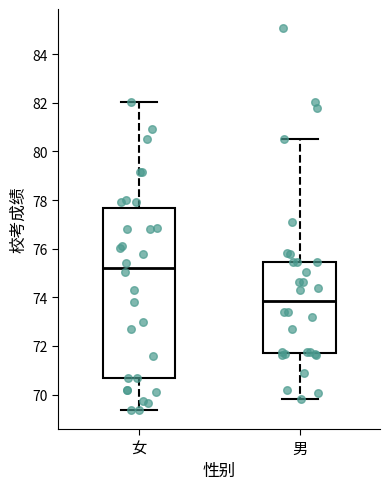

Comparing the boxes themselves (not the whiskers), which one is the tallest?

女